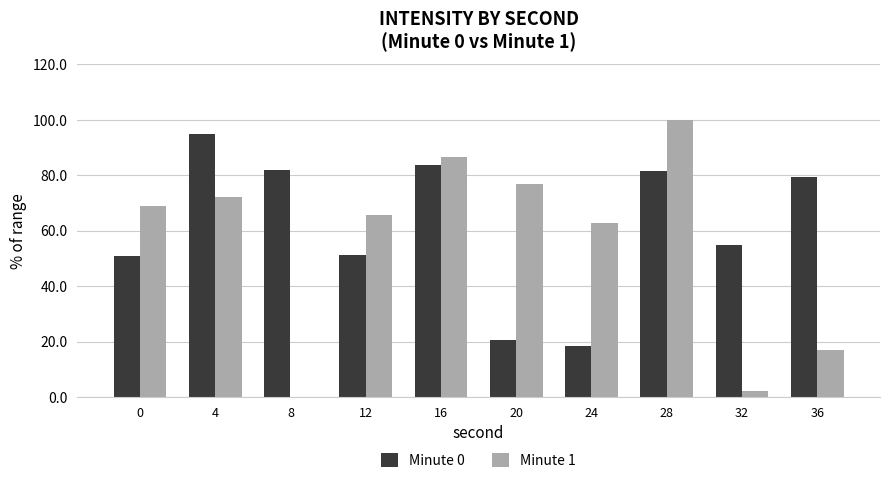

Is it true that Minute 0 equals 94.9 at 4?

True